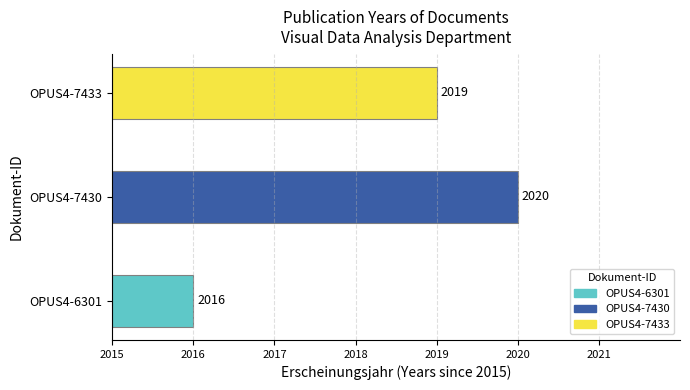

What is the change in value from OPUS4-6301 to OPUS4-7433?

+3